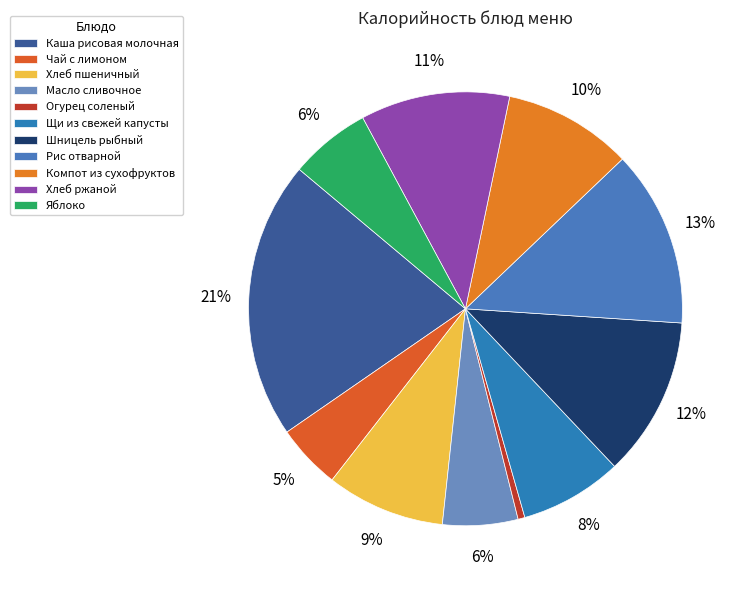

True or false: Хлеб ржаной accounts for 11% of the total.

True